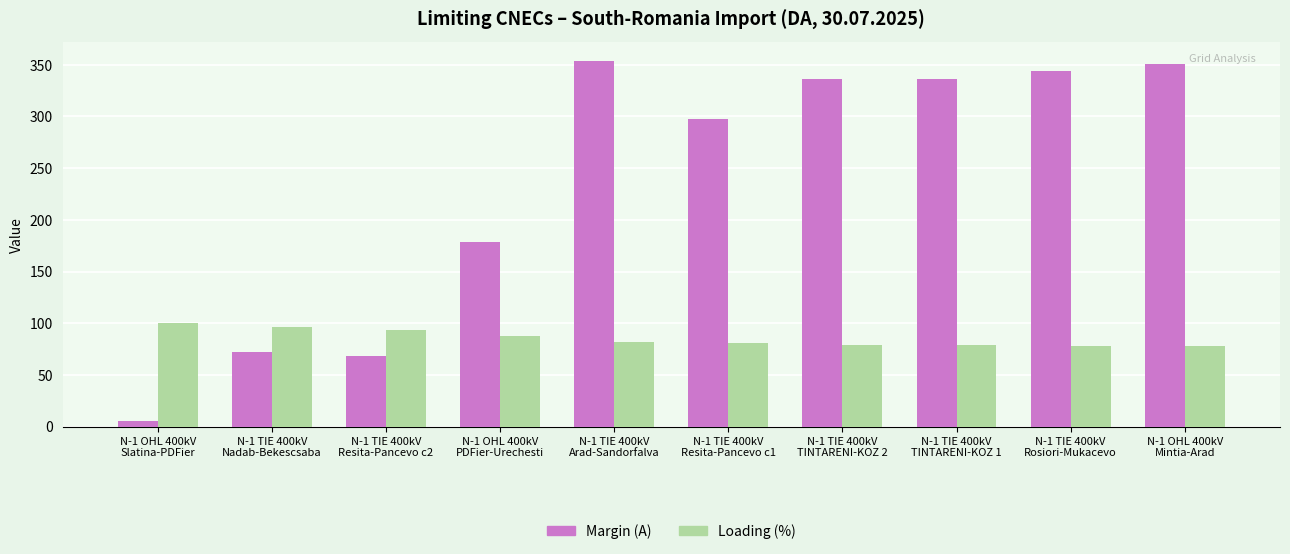

At which category is the sum across all series the highest?

N-1 TIE 400kV
Arad-Sandorfalva